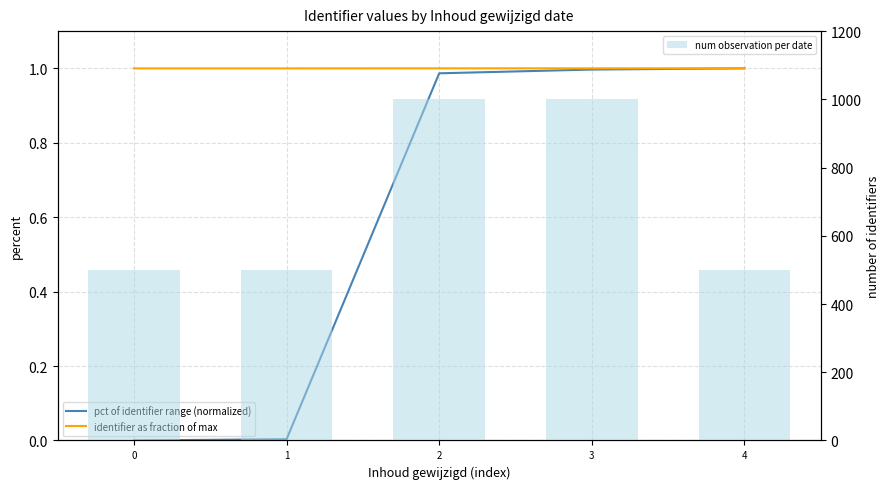

What is the difference between the second highest and minimum values in the num observation per date series?

500.0